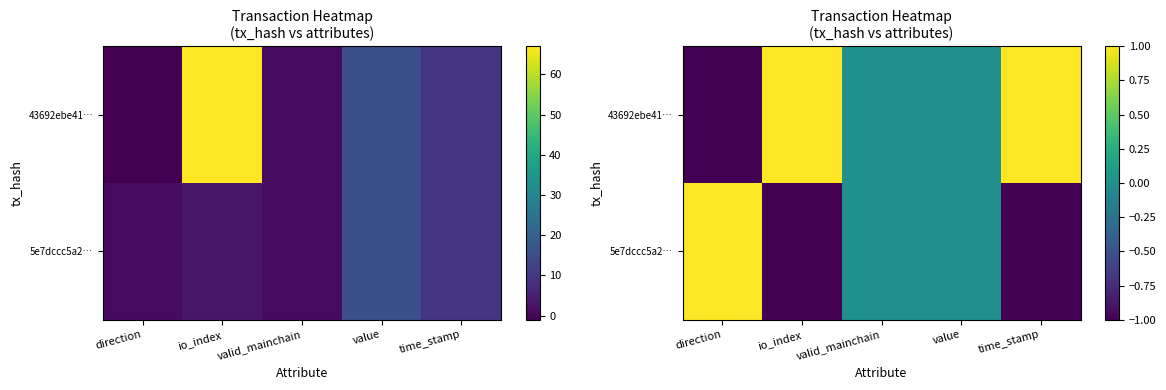

How many positive values does the 43692ebe41… series have?

2